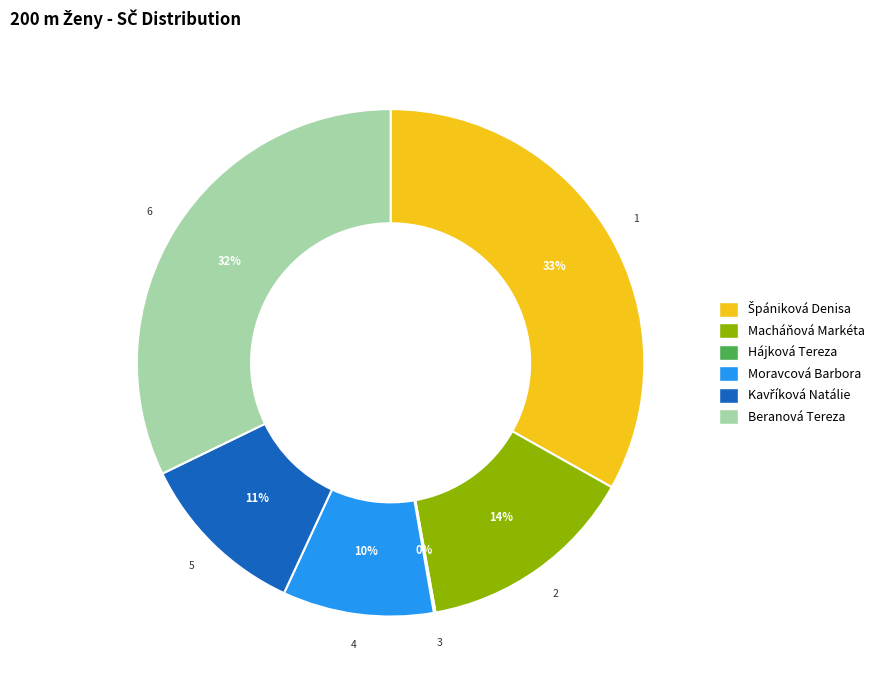

Is Beranová Tereza the majority of the pie?

No